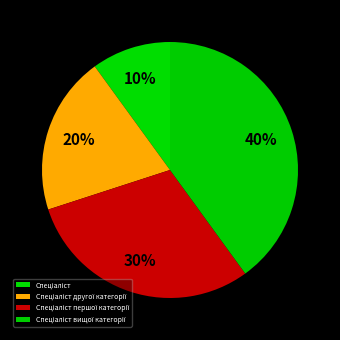

How many slices are in this pie chart?

4